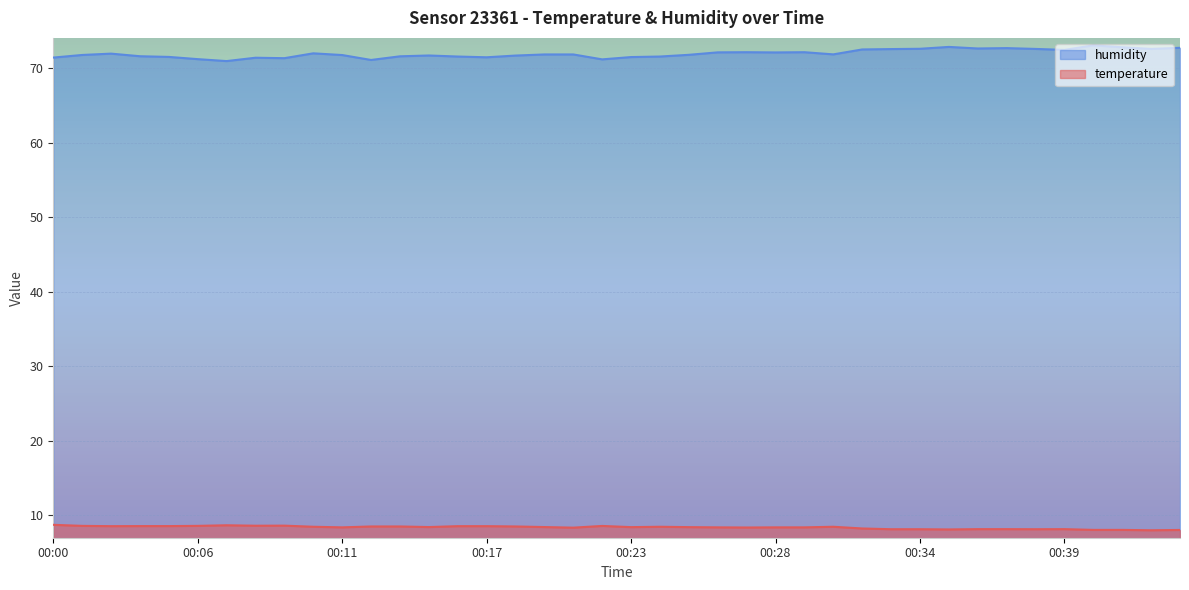

At 00:28, list the series in order from largest to smallest.

humidity, temperature